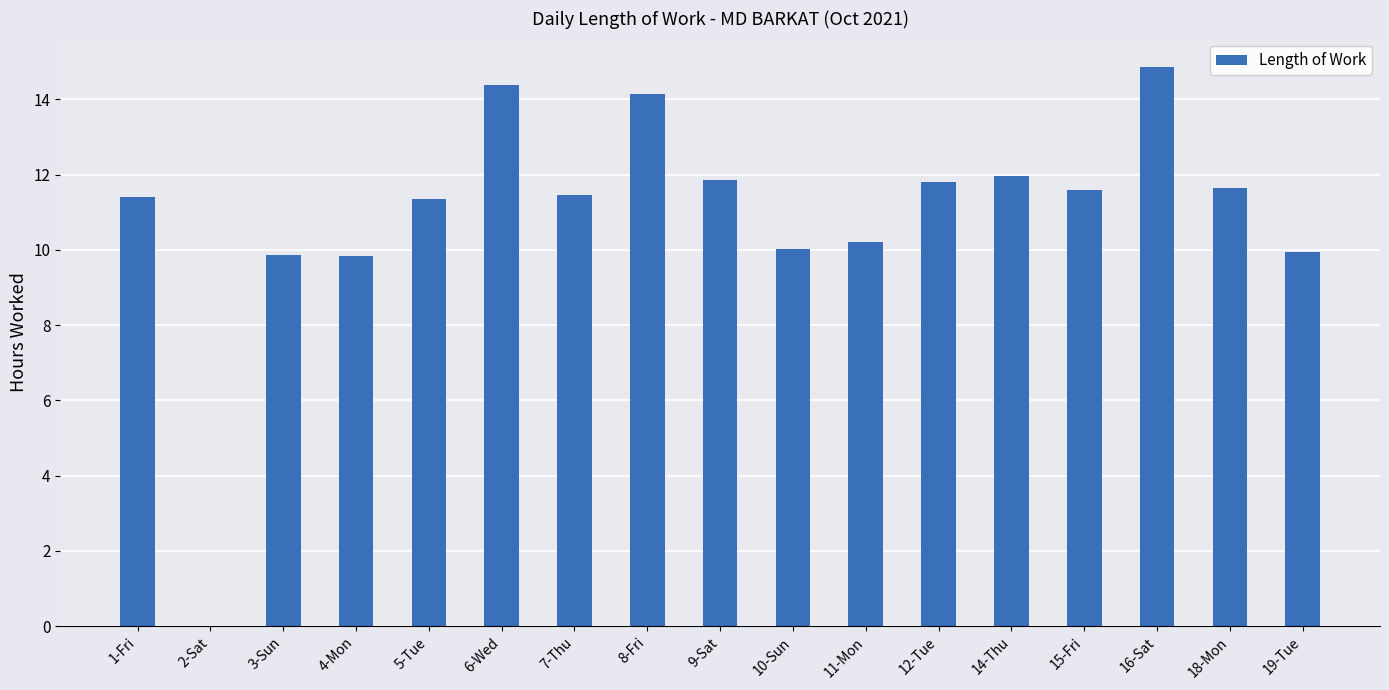

How many data points are above 11?

11